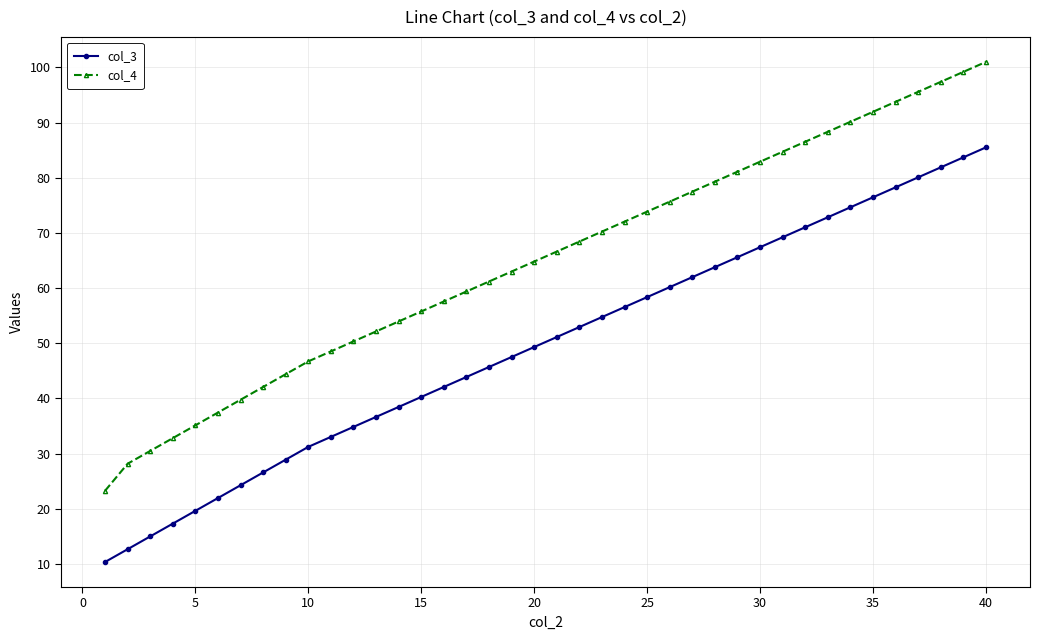

Which series has the widest spread of values?

col_4